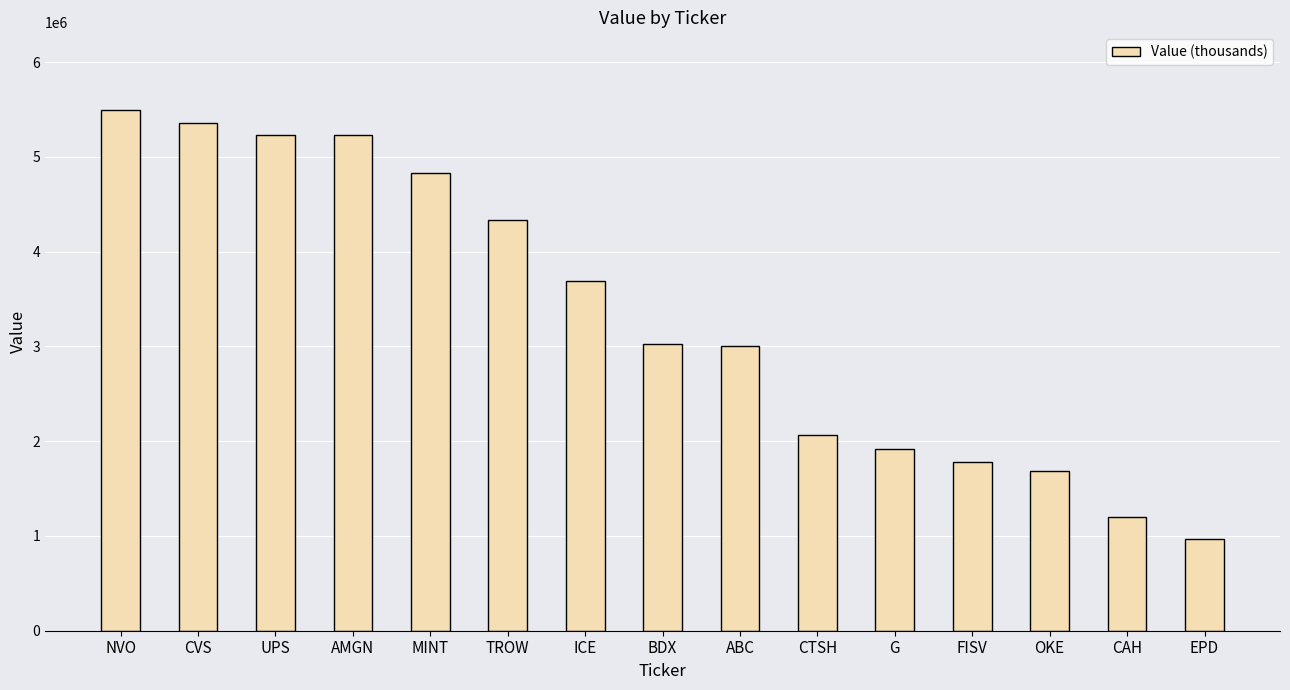

What is the label of the 4th bar from the right?

FISV